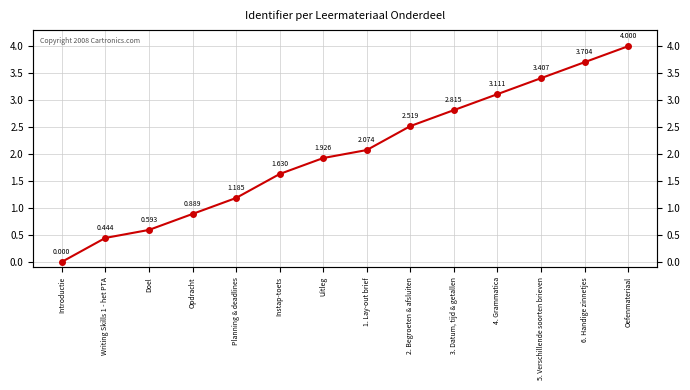

Count the number of data series in this chart.

1